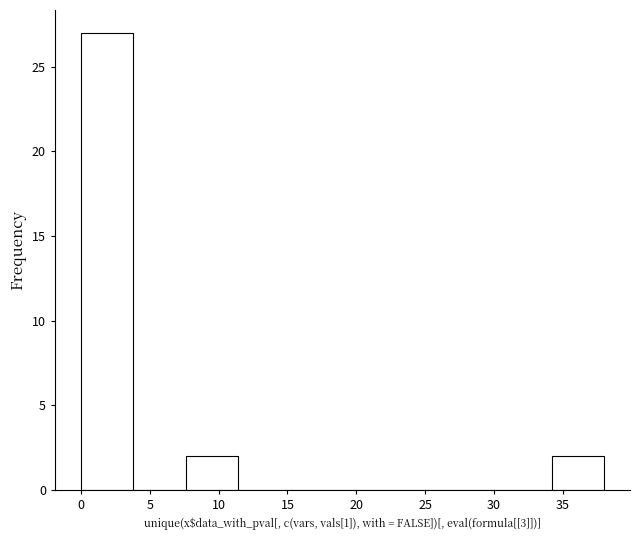

Reading left to right, transcribe this chart: for each bar, give the range it covers on the x-axis and its height. Neither the bar edges nor the heights are printed on the chart, so give them approximately, as read against the axes.

0.0 to 3.8: 27
3.8 to 7.6: 0
7.6 to 11.4: 2
11.4 to 15.2: 0
15.2 to 19.0: 0
19.0 to 22.8: 0
22.8 to 26.6: 0
26.6 to 30.4: 0
30.4 to 34.2: 0
34.2 to 38.0: 2